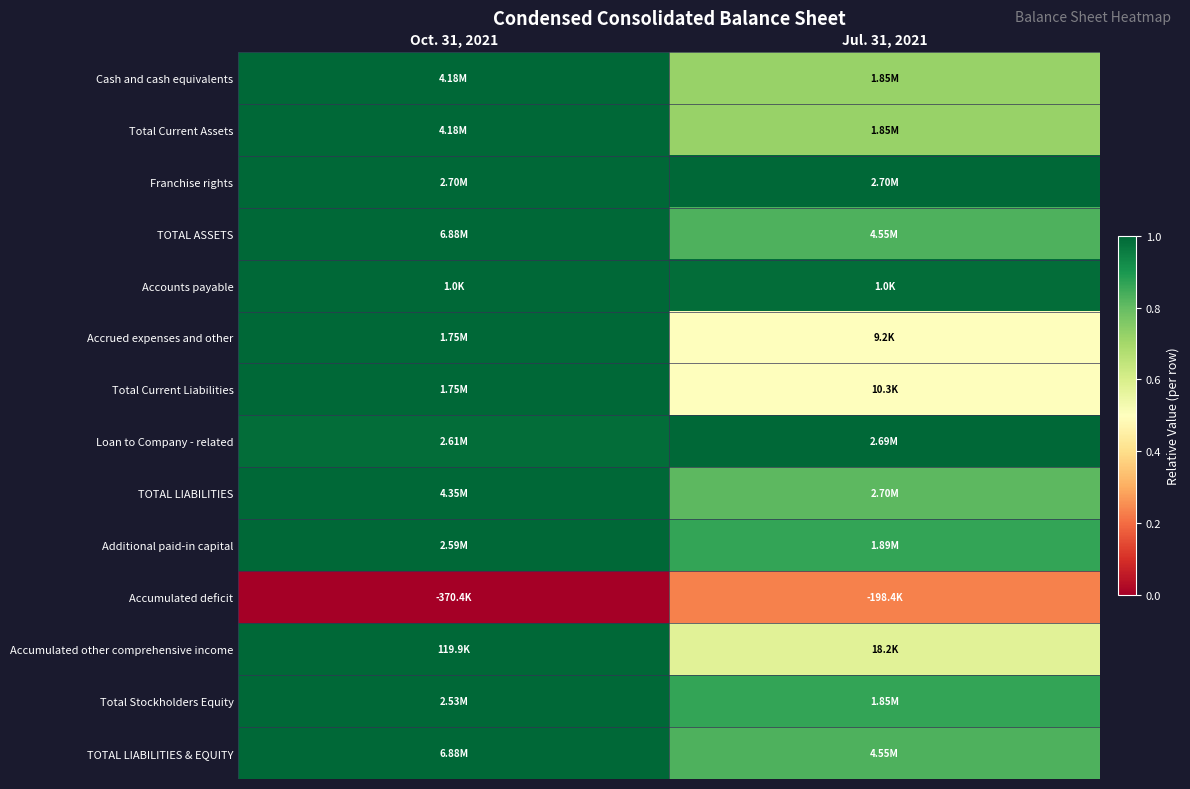

Reading left to right, list all the values displayed in this chart.

Cash and cash equivalents: Oct. 31, 2021=1.0	Jul. 31, 2021=0.7
Total Current Assets: Oct. 31, 2021=1.0	Jul. 31, 2021=0.7
Franchise rights: Oct. 31, 2021=1.0	Jul. 31, 2021=1.0
TOTAL ASSETS: Oct. 31, 2021=1.0	Jul. 31, 2021=0.8
Accounts payable: Oct. 31, 2021=1.0	Jul. 31, 2021=1.0
Accrued expenses and other: Oct. 31, 2021=1.0	Jul. 31, 2021=0.5
Total Current Liabilities: Oct. 31, 2021=1.0	Jul. 31, 2021=0.5
Loan to Company - related: Oct. 31, 2021=1.0	Jul. 31, 2021=1.0
TOTAL LIABILITIES: Oct. 31, 2021=1.0	Jul. 31, 2021=0.8
Additional paid-in capital: Oct. 31, 2021=1.0	Jul. 31, 2021=0.9
Accumulated deficit: Oct. 31, 2021=0.0	Jul. 31, 2021=0.2
Accumulated other comprehensive income: Oct. 31, 2021=1.0	Jul. 31, 2021=0.6
Total Stockholders Equity: Oct. 31, 2021=1.0	Jul. 31, 2021=0.9
TOTAL LIABILITIES & EQUITY: Oct. 31, 2021=1.0	Jul. 31, 2021=0.8